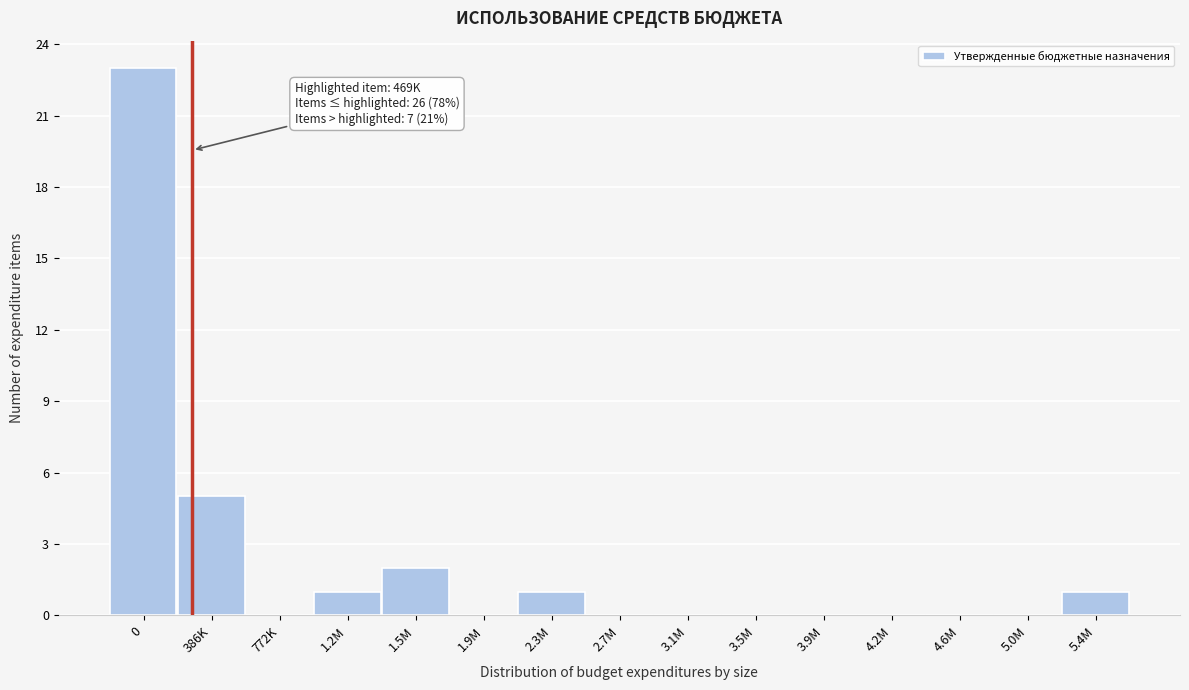

Reading left to right, extract all data points from this chart.

0=23	386K=5	772K=0	1.2M=1	1.5M=2	1.9M=0	2.3M=1	2.7M=0	3.1M=0	3.5M=0	3.9M=0	4.2M=0	4.6M=0	5.0M=0	5.4M=1